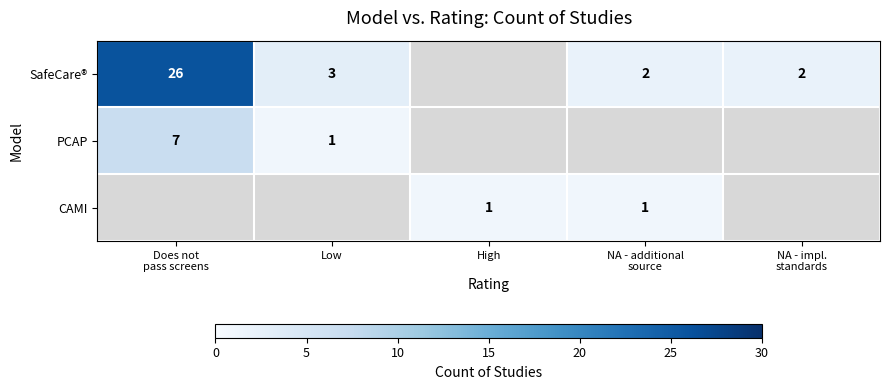

Is it true that SafeCare® equals 3 at Low?

True